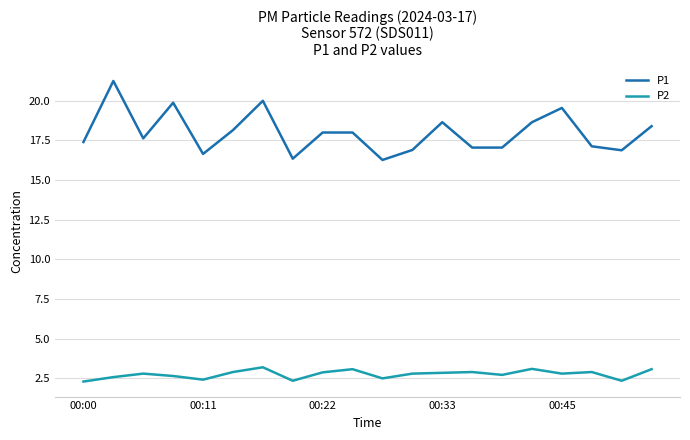

True or false: P1 and P2 intersect in this chart.

False